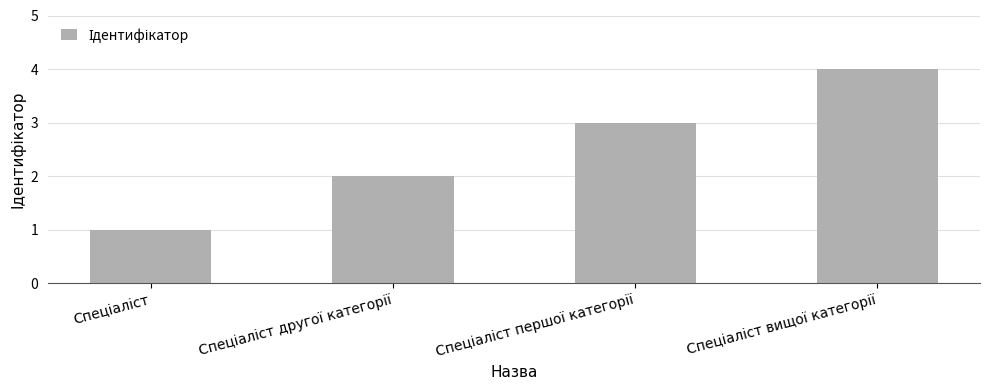

What is the sum of all values?

10